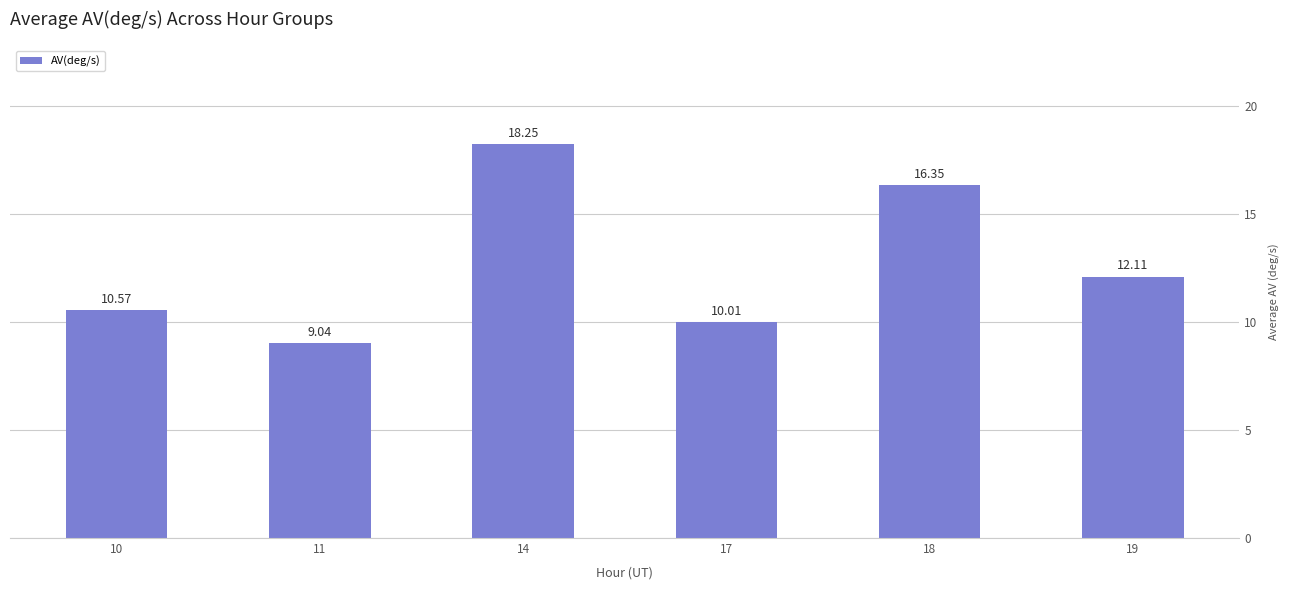

Which category has the highest value across all series?

14